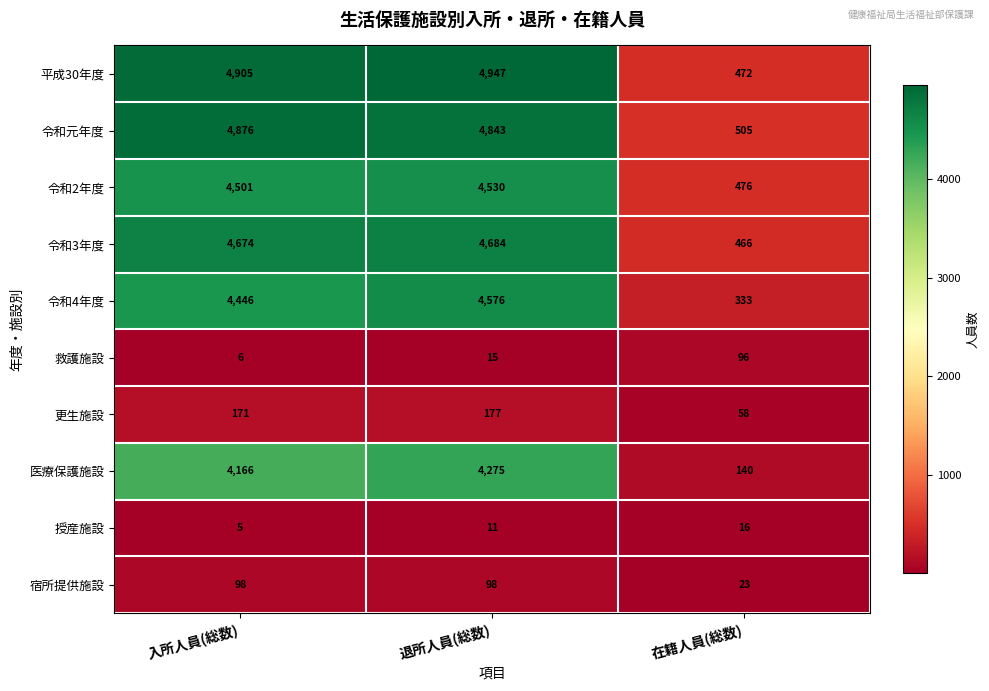

List the series in order of their peak value, lowest first.

授産施設, 救護施設, 宿所提供施設, 更生施設, 医療保護施設, 令和2年度, 令和4年度, 令和3年度, 令和元年度, 平成30年度